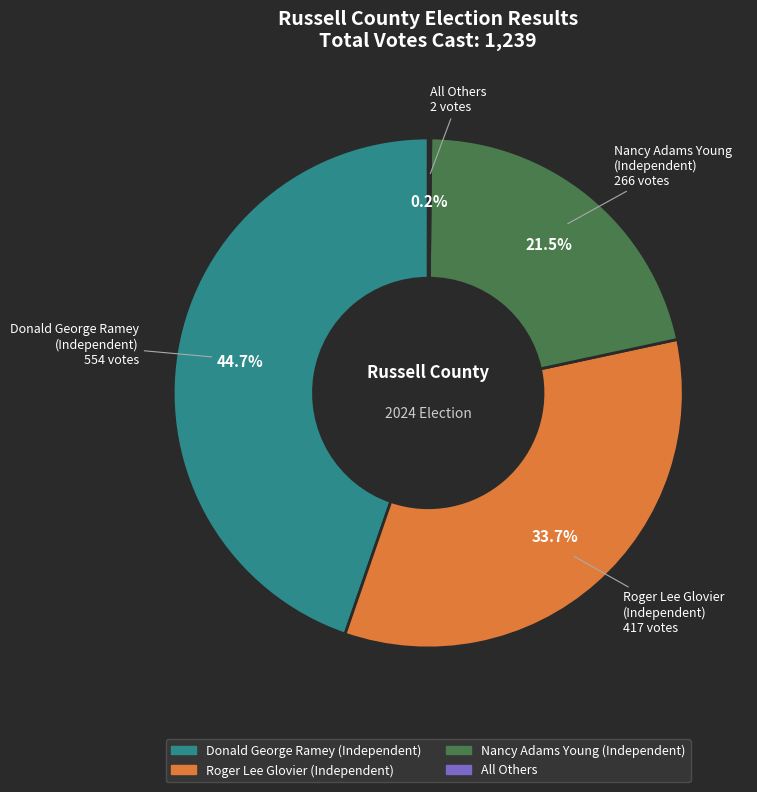

Is there any slice that represents more than half of the pie?

No